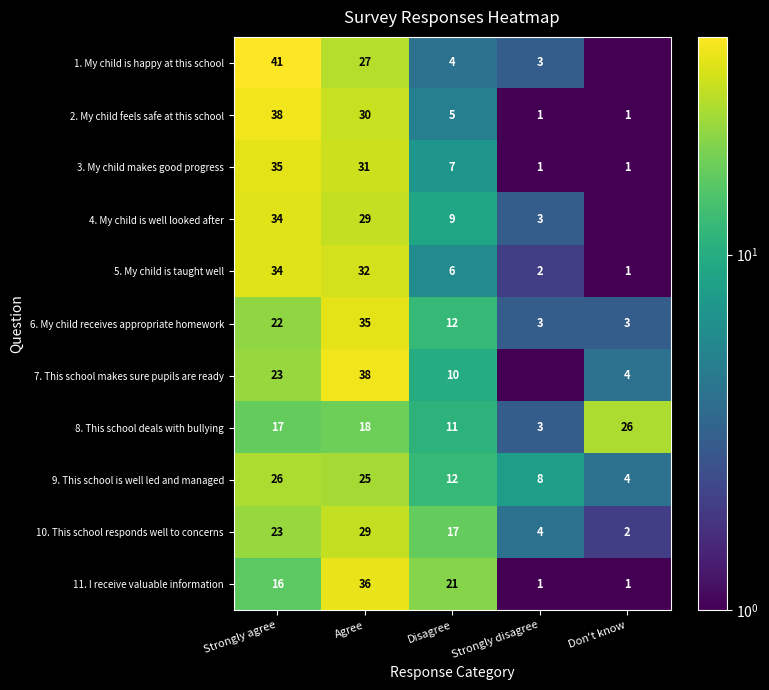

Which category has the highest value in the 11. I receive valuable information series?

Agree